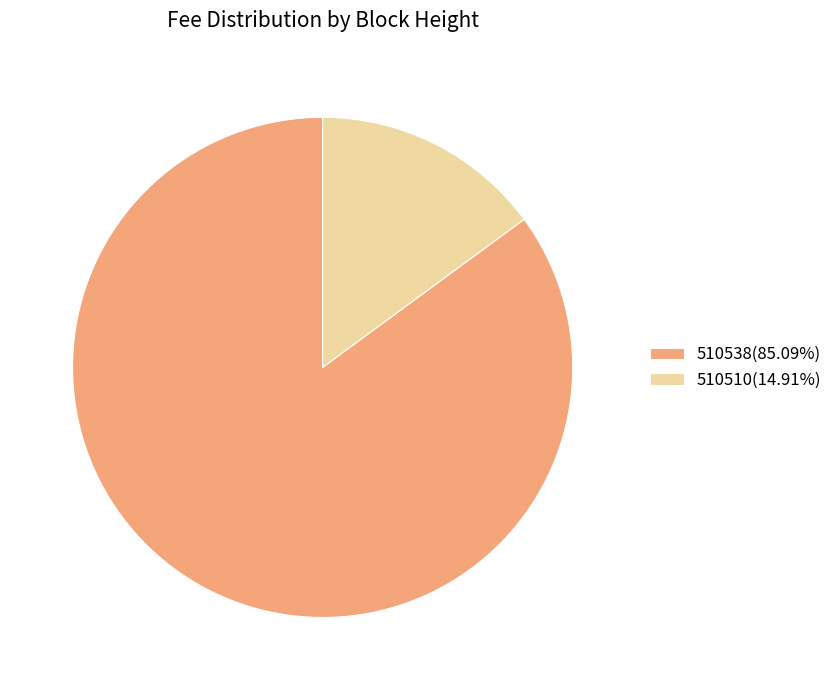

Is the sum of 510510(14.91%) and 510538(85.09%) greater than half?

Yes